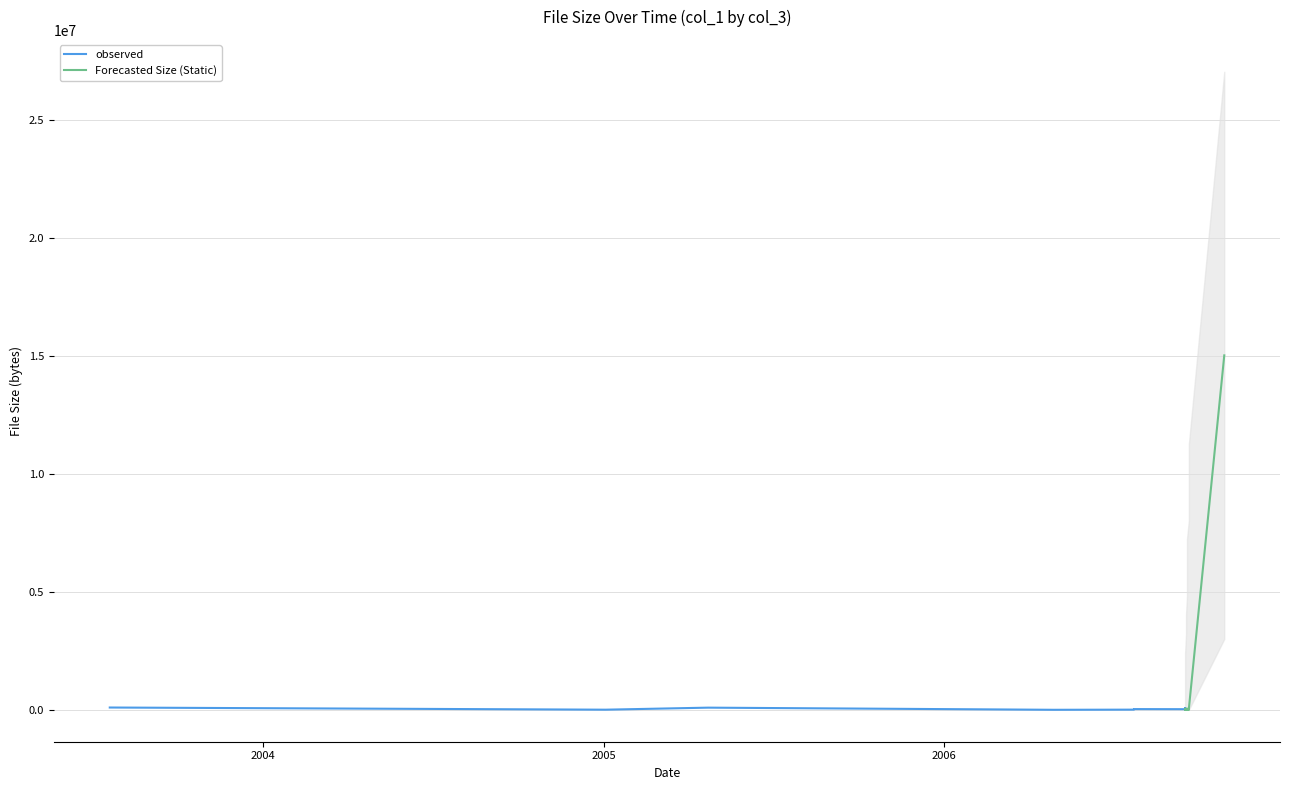

Reading right to left, what are all the values shown in this chart?

2006-09-19=21940	2006-07-24=31727	2006-07-24=31726	2006-09-21=47980	2006-09-18=47854	2006-09-17=8807	2006-09-18=39076	2006-09-17=9124	2006-09-19=10520	2006-09-17=44593	2006-09-21=39079	2006-09-17=7987	2006-09-21=39079	2006-09-17=9199	2006-09-17=63788	2006-09-19=47997	2006-09-17=11045	2006-09-17=12026	2006-09-17=31674	2006-09-17=27605	2006-09-17=12624	2006-07-24=15523	2006-07-24=15523	2006-07-24=15523	2006-09-19=11494	2006-09-21=10599	2006-09-17=11482	2006-07-24=15507	2006-07-24=8280	2005-01-03=6354	2005-01-04=7036	2005-04-23=92858	2006-09-21=12179	2006-09-17=58198	2006-09-17=25302	2006-09-17=27574	2005-01-04=7036	2006-04-29=1934	2003-07-21=98358	2006-10-29=15026750